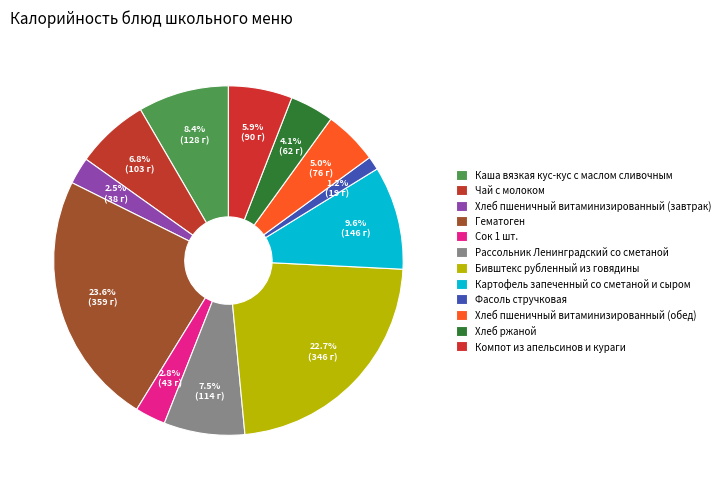

How many slices are in this pie chart?

12